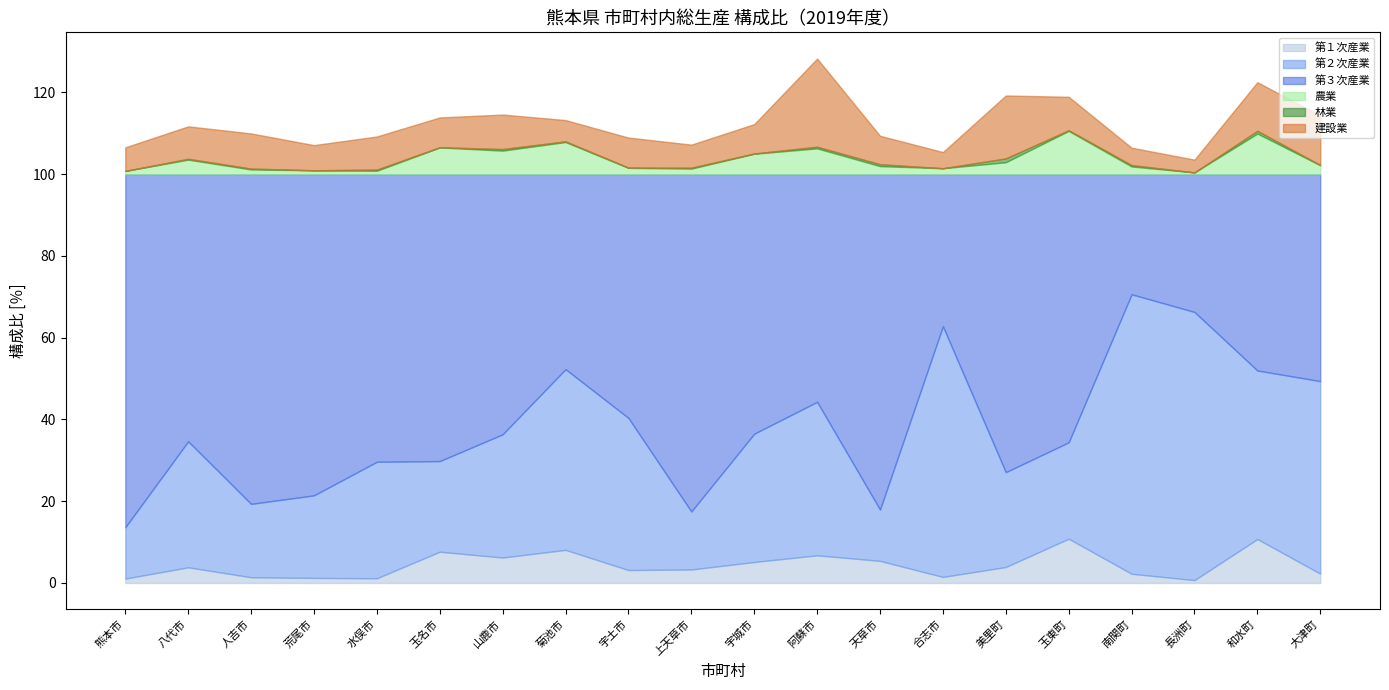

True or false: 第２次産業 and 林業 intersect in this chart.

False